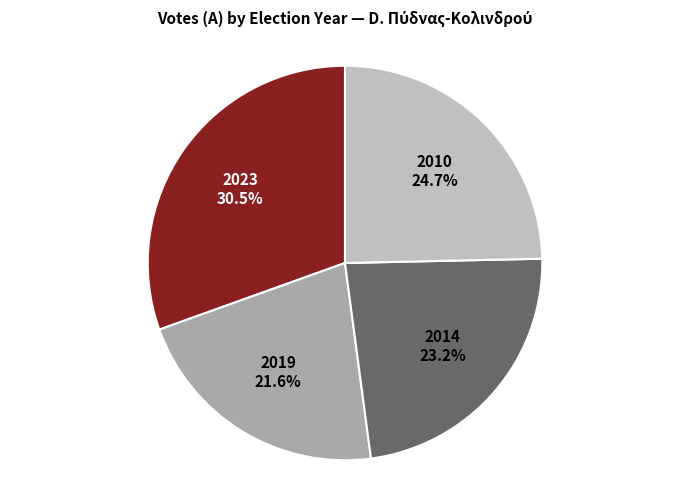

To the nearest percent, what portion does 2010 represent?

25%